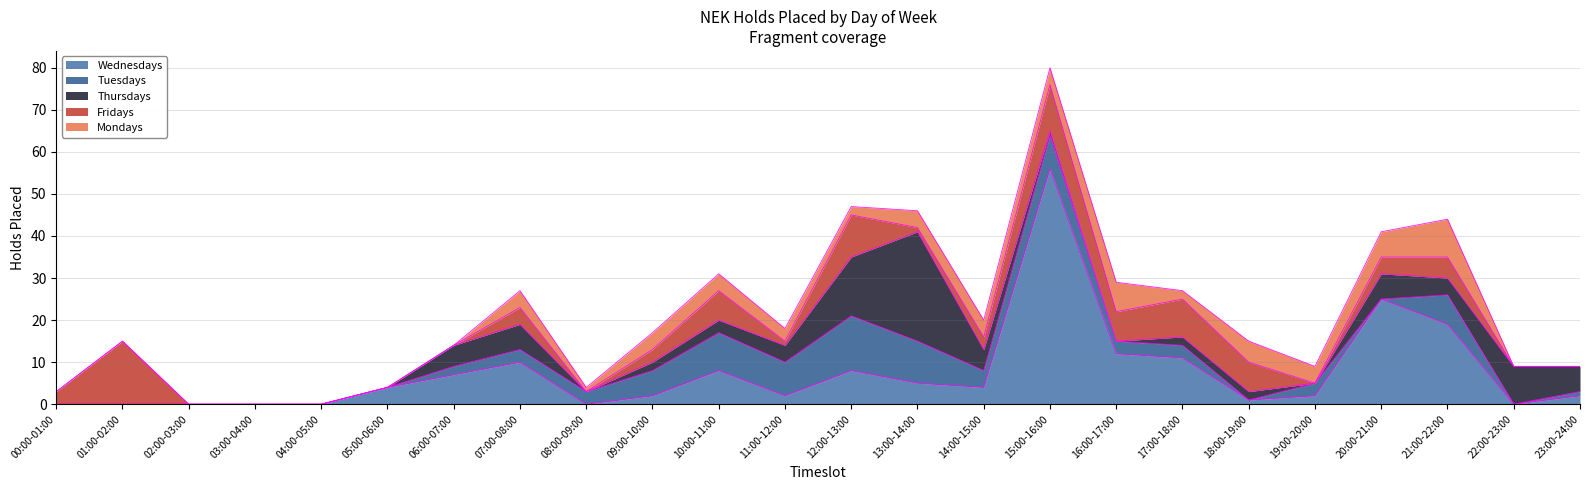

What is the sum of the Wednesdays values at 15:00-16:00 and 12:00-13:00?

64